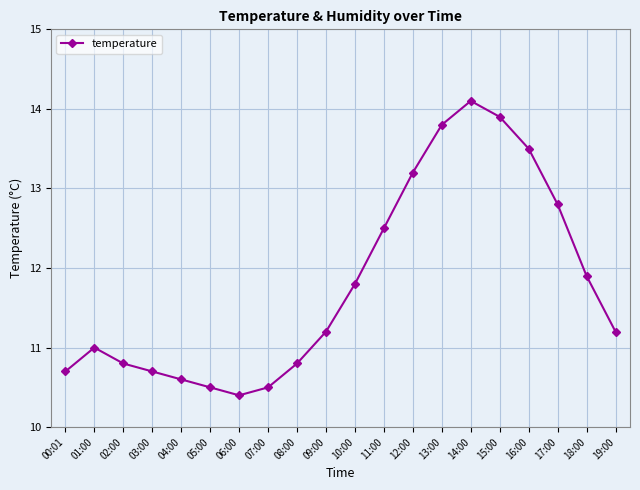

Is it true that the value at 14:00 is 24.6?

False